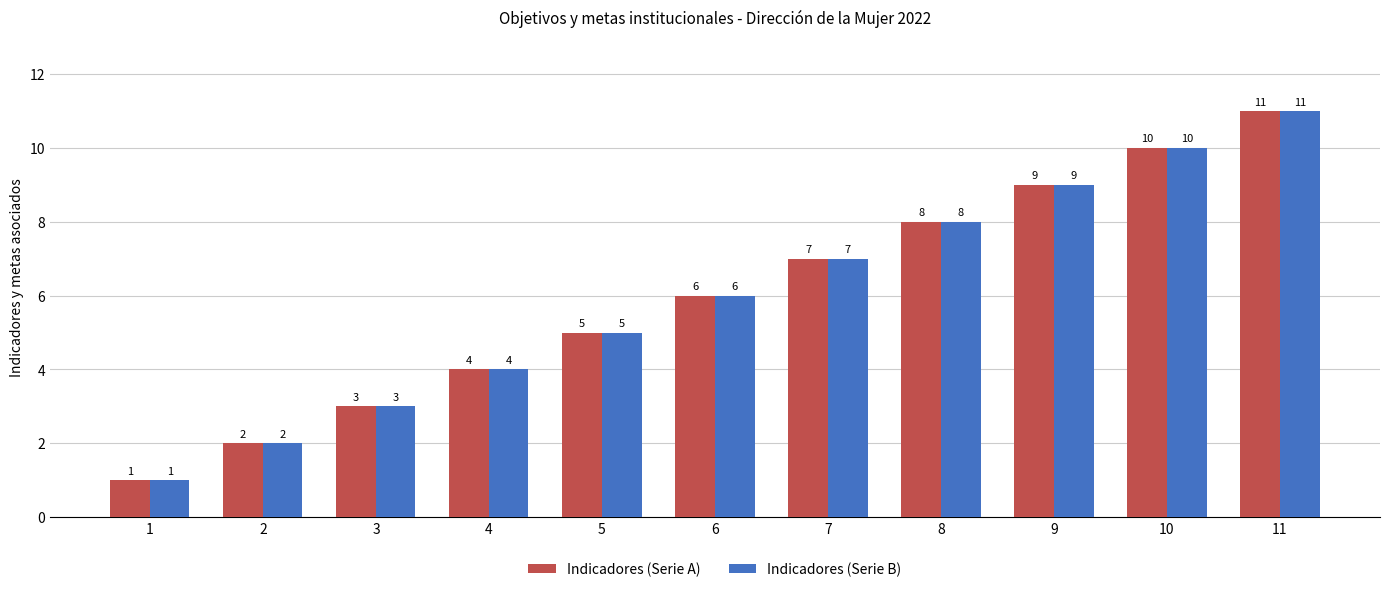

Which category has the highest value in the Indicadores (Serie B) series?

11